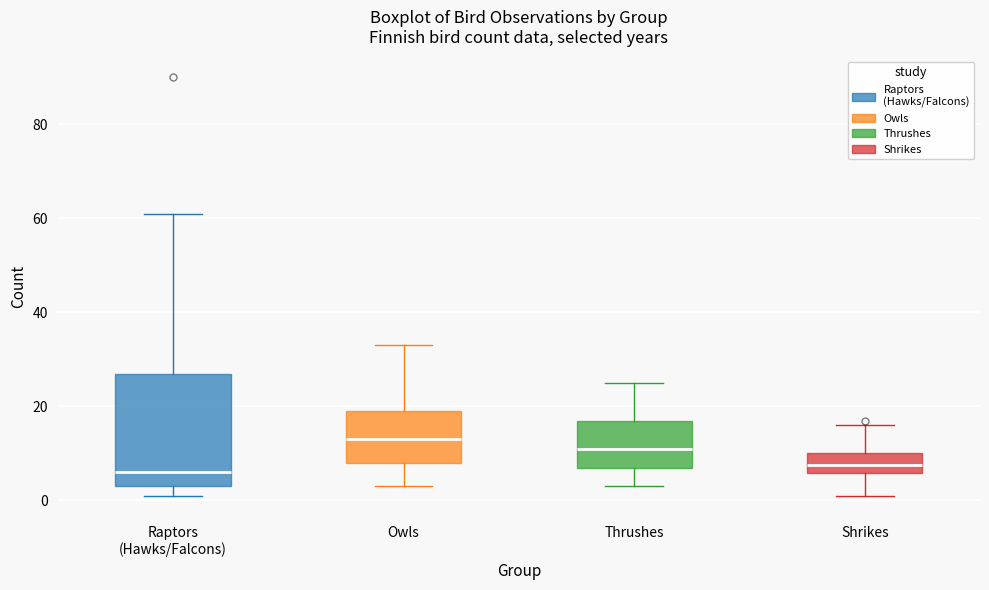

Comparing the boxes themselves (not the whiskers), which one is the tallest?

Raptors (Hawks/Falcons)